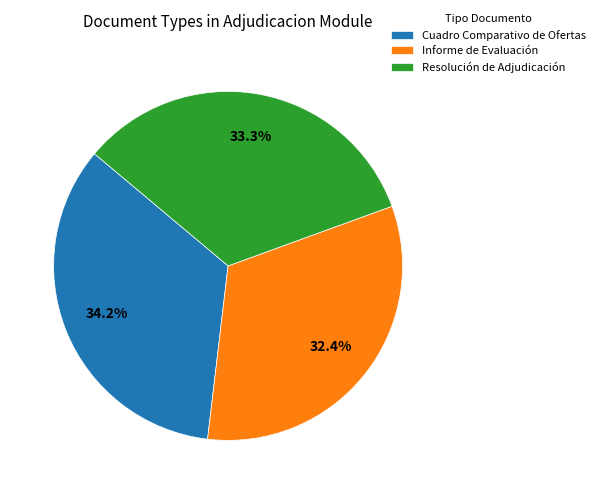

What percentage is the Informe de Evaluación slice, to the nearest percent?

32%